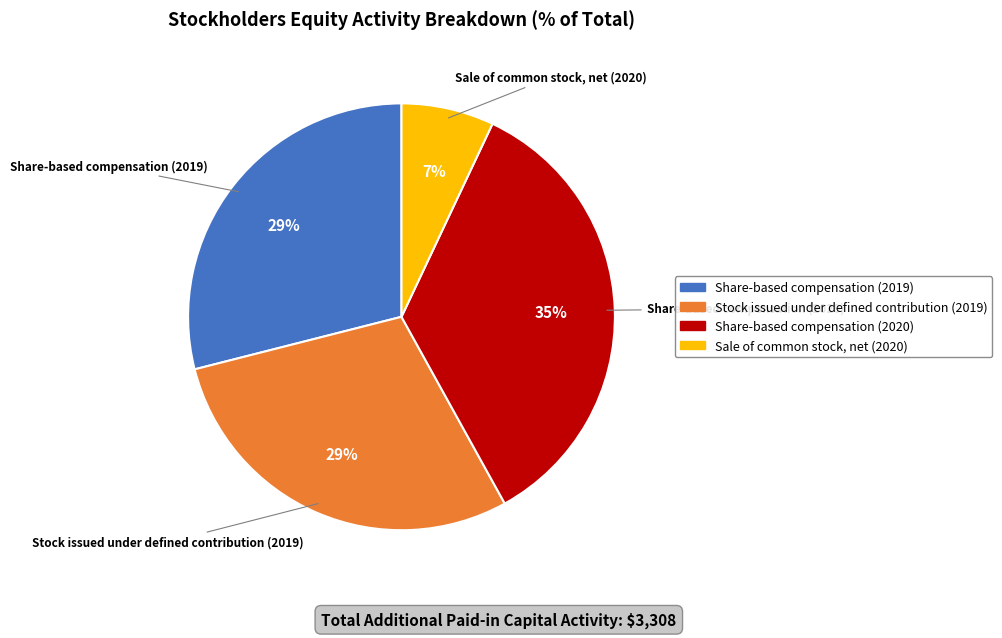

To the nearest percent, what portion does Stock issued under defined contribution (2019) represent?

29%